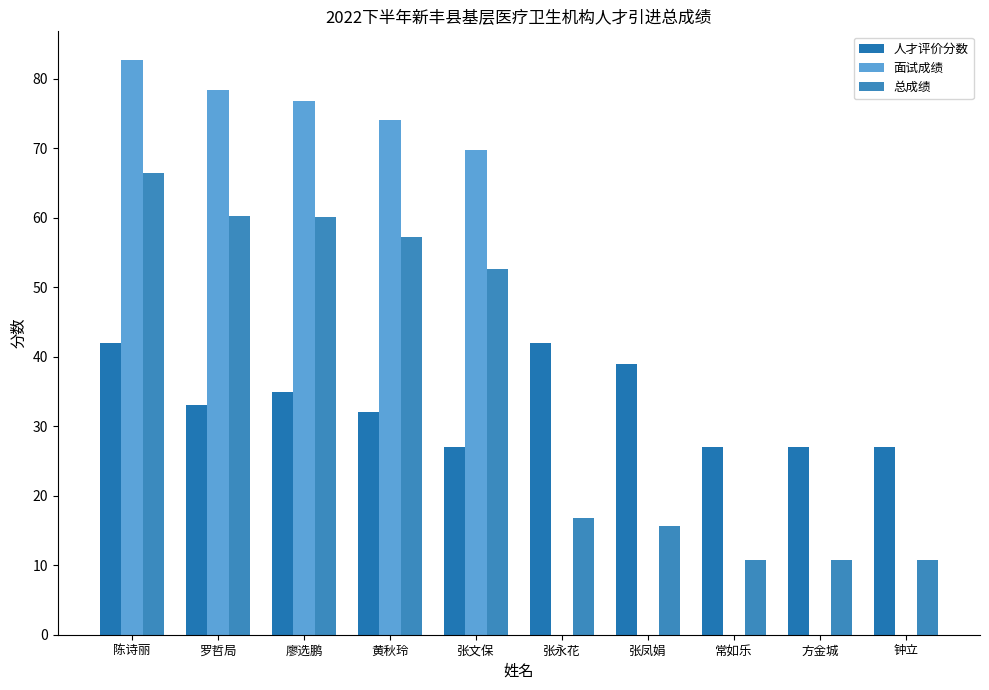

Are the bars grouped side by side (vs. stacked)?

Yes